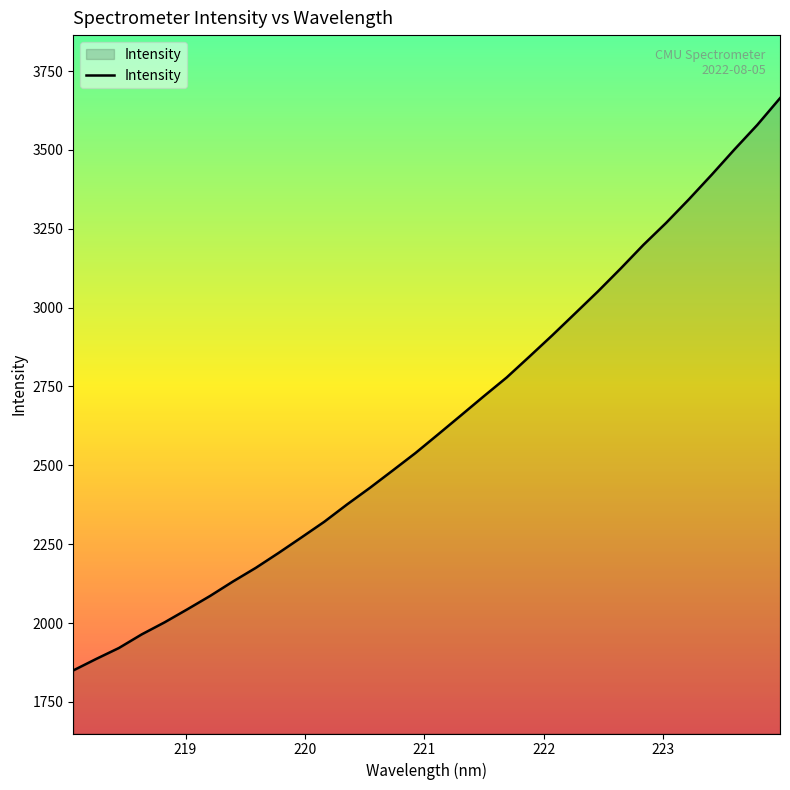

Reading left to right, transcribe all the data shown in this chart.

1849.7	1886.0	1920.8	1964.0	2002.2	2043.6	2086.1	2131.8	2175.0	2222.4	2271.4	2321.1	2376.0	2428.6	2483.6	2539.1	2598.6	2658.7	2719.2	2778.6	2844.9	2912.1	2981.5	3051.1	3123.8	3199.0	3268.9	3343.6	3421.5	3501.7	3579.3	3664.2